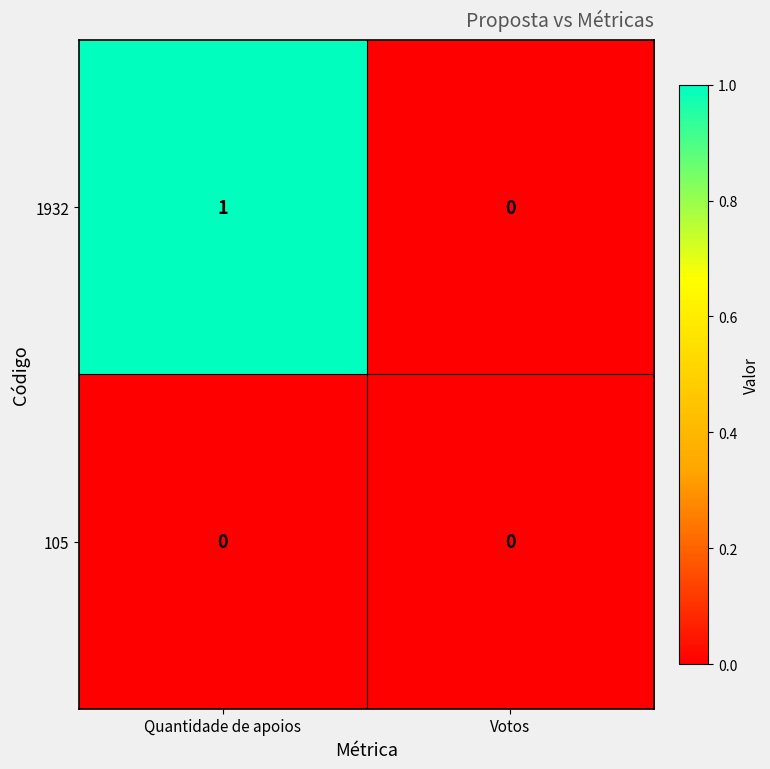

Reading left to right, transcribe all the data shown in this chart.

1932: 1	0
105: 0	0